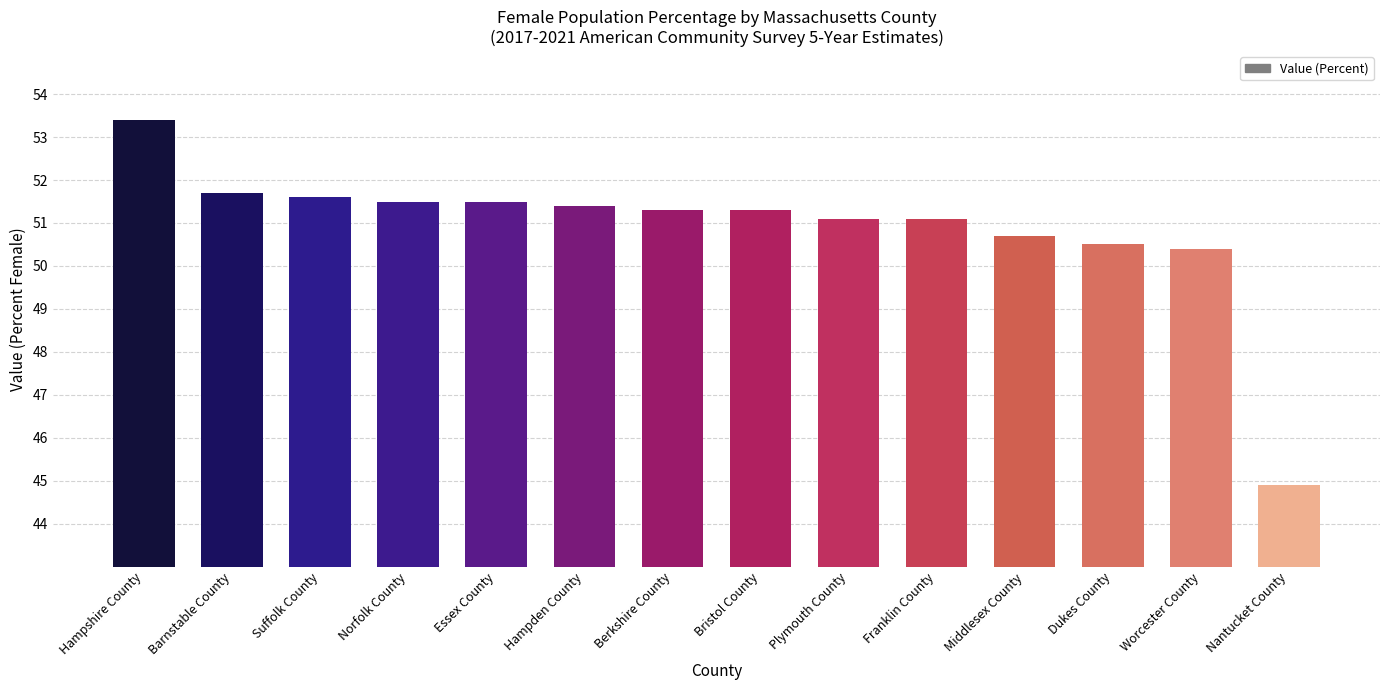

True or false: the data shows 69.8 at Barnstable County.

False